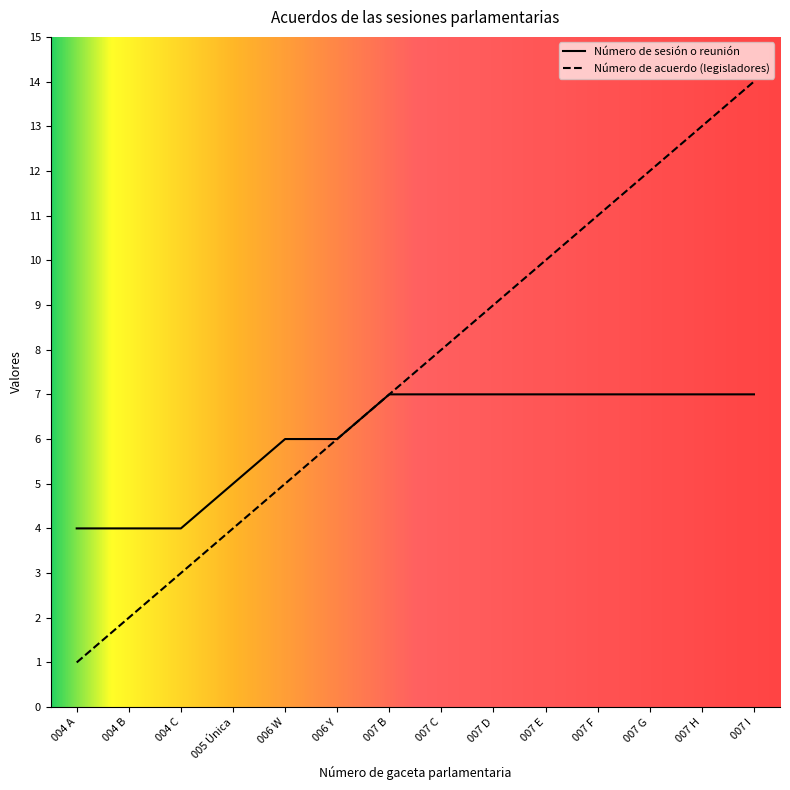

List the series in order of their overall mean, lowest first.

Número de sesión o reunión, Número de acuerdo (legisladores)